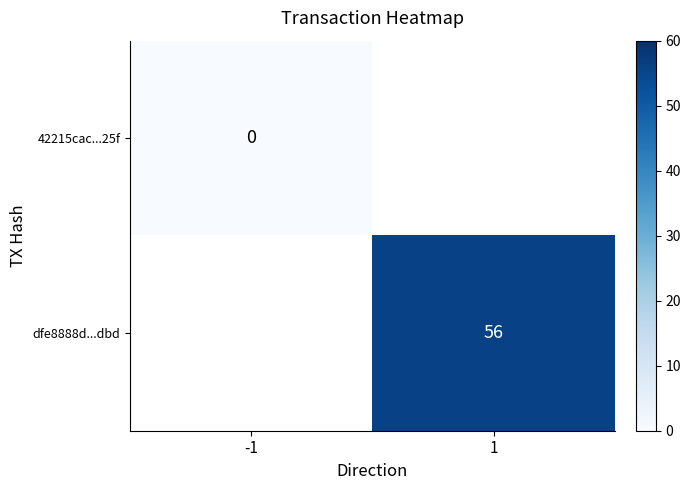

Is the value of dfe8888d...dbd at 1 greater than the value of 42215cac...25f at -1?

Yes